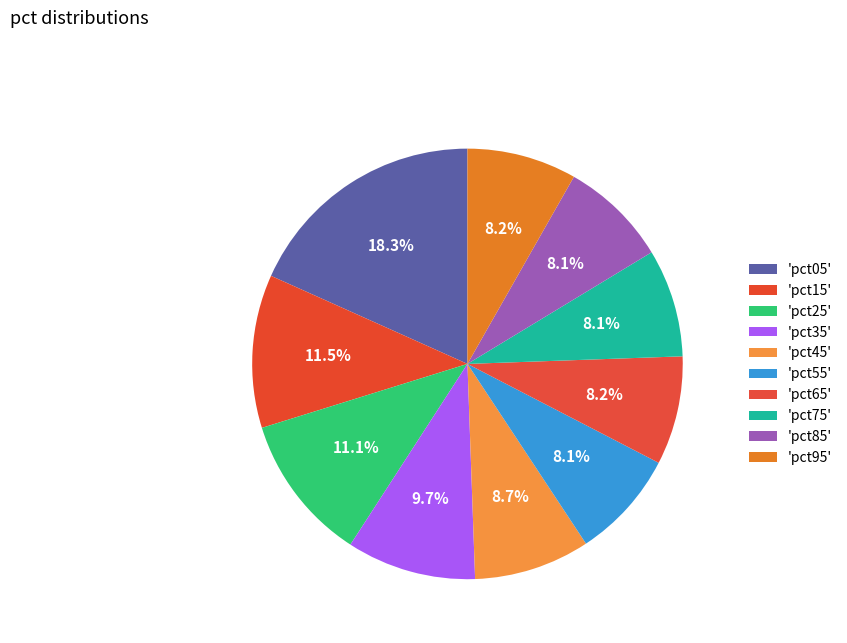

Count the number of slices in the pie.

10